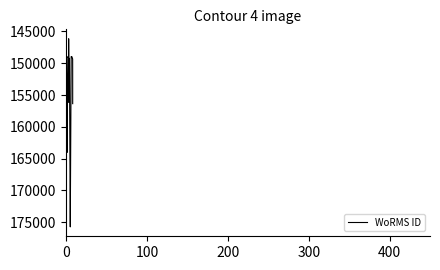

What is the difference between the maximum and minimum values?

29606.3